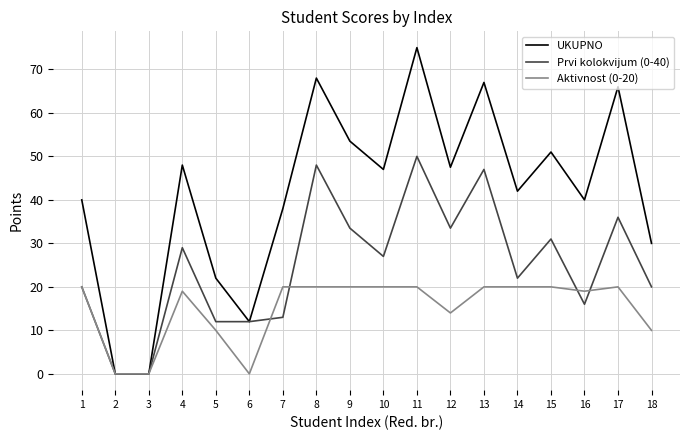

At which label is Prvi kolokvijum (0-40) closest to 25?

10